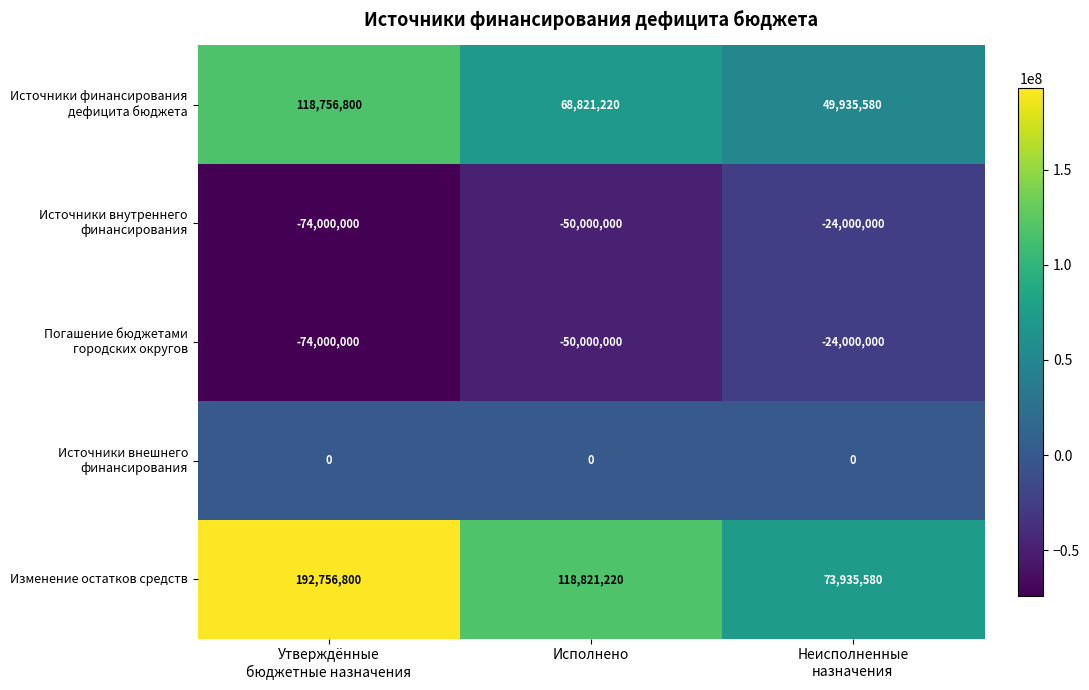

At how many categories does at least one series exceed 45974163?

3